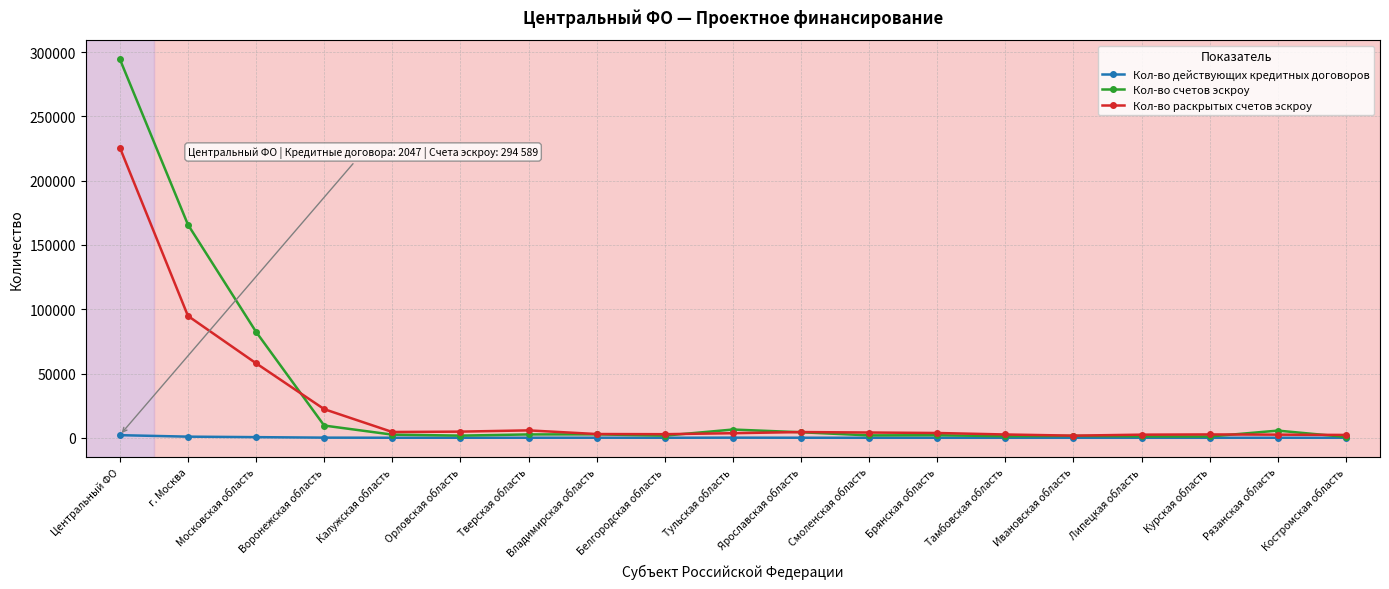

Between г. Москва and Воронежская область, which series saw the biggest shift?

Кол-во счетов эскроу